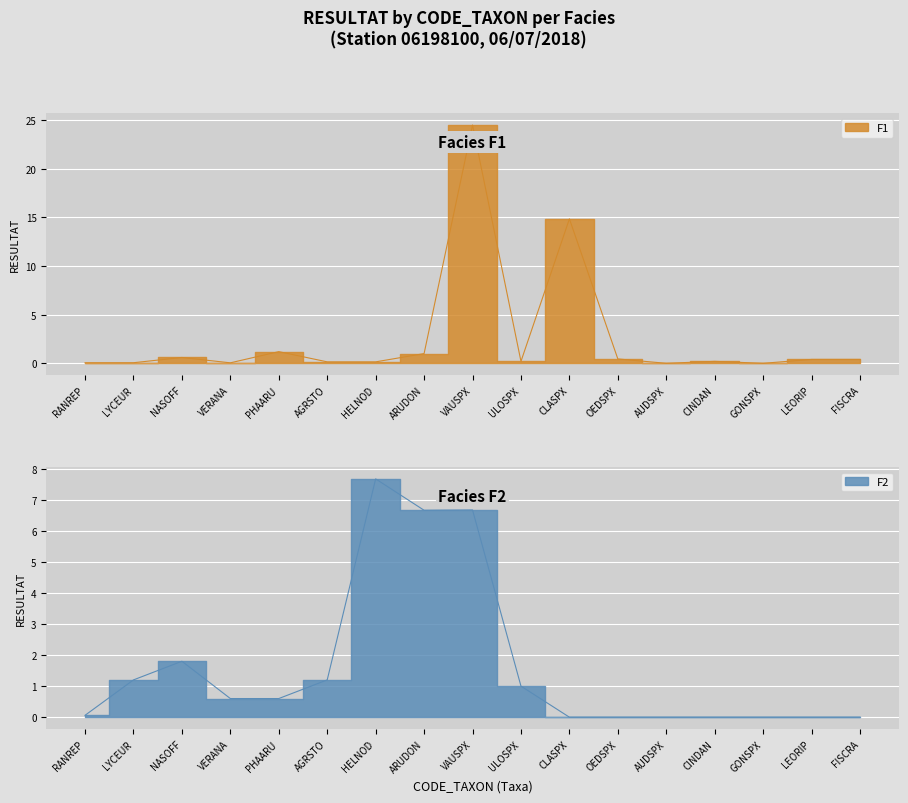

Reading left to right, transcribe all the data shown in this chart.

F1: RANREP=0.1	LYCEUR=0.1	NASOFF=0.6	VERANA=0.1	PHAARU=1.2	AGRSTO=0.1	HELNOD=0.1	ARUDON=1.0	VAUSPX=24.5	ULOSPX=0.2	CLASPX=14.8	OEDSPX=0.5	AUDSPX=0.0	CINDAN=0.2	GONSPX=0.0	LEORIP=0.4	FISCRA=0.4
F2: RANREP=0.1	LYCEUR=1.2	NASOFF=1.8	VERANA=0.6	PHAARU=0.6	AGRSTO=1.2	HELNOD=7.7	ARUDON=6.7	VAUSPX=6.7	ULOSPX=1.0	CLASPX=0.0	OEDSPX=0.0	AUDSPX=0.0	CINDAN=0.0	GONSPX=0.0	LEORIP=0.0	FISCRA=0.0